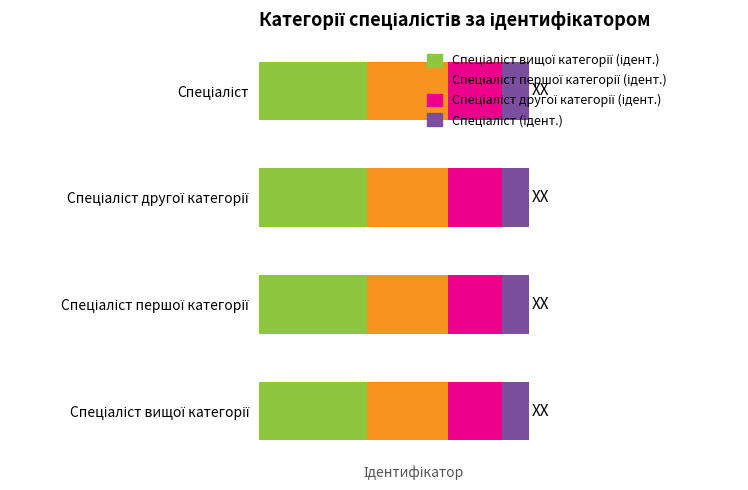

The value of Спеціаліст (ідент.) at Спеціаліст is 2. True or false?

False